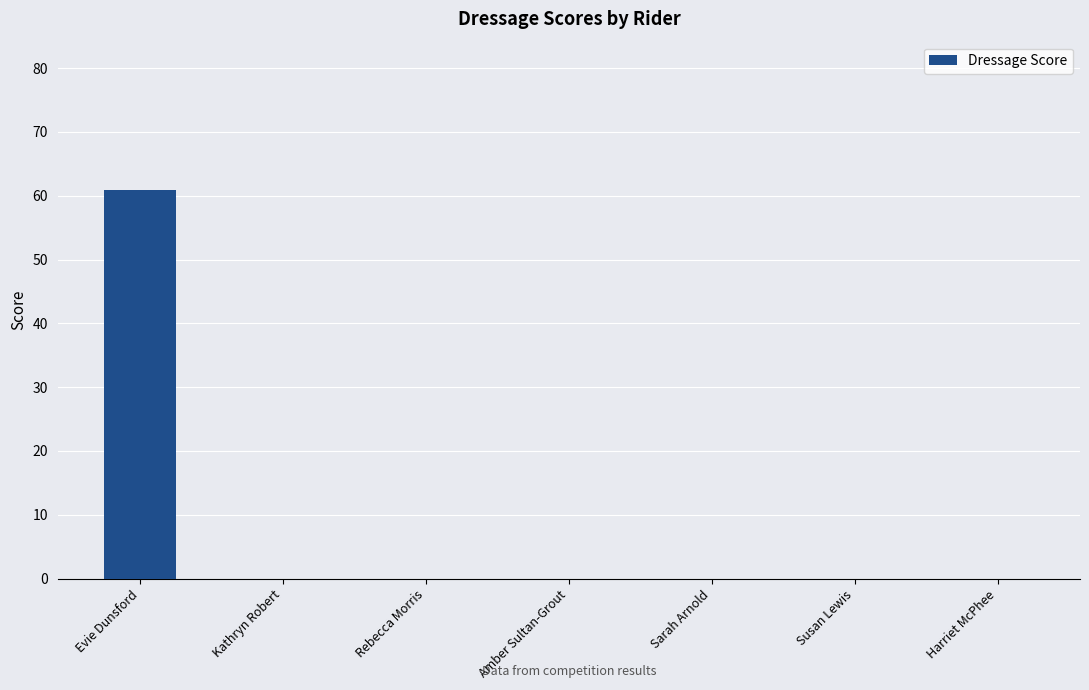

Reading left to right, list all the values displayed in this chart.

Evie Dunsford=60.9	Kathryn Robert=0.0	Rebecca Morris=0.0	Amber Sultan-Grout=0.0	Sarah Arnold=0.0	Susan Lewis=0.0	Harriet McPhee=0.0